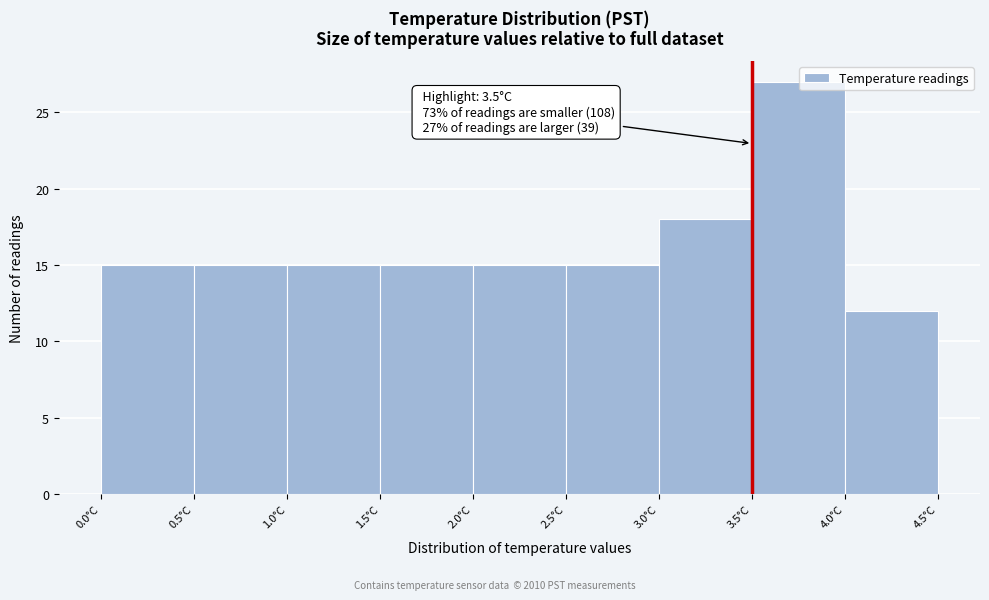

Which range on the x-axis has the tallest bar?

3.5 to 4.0